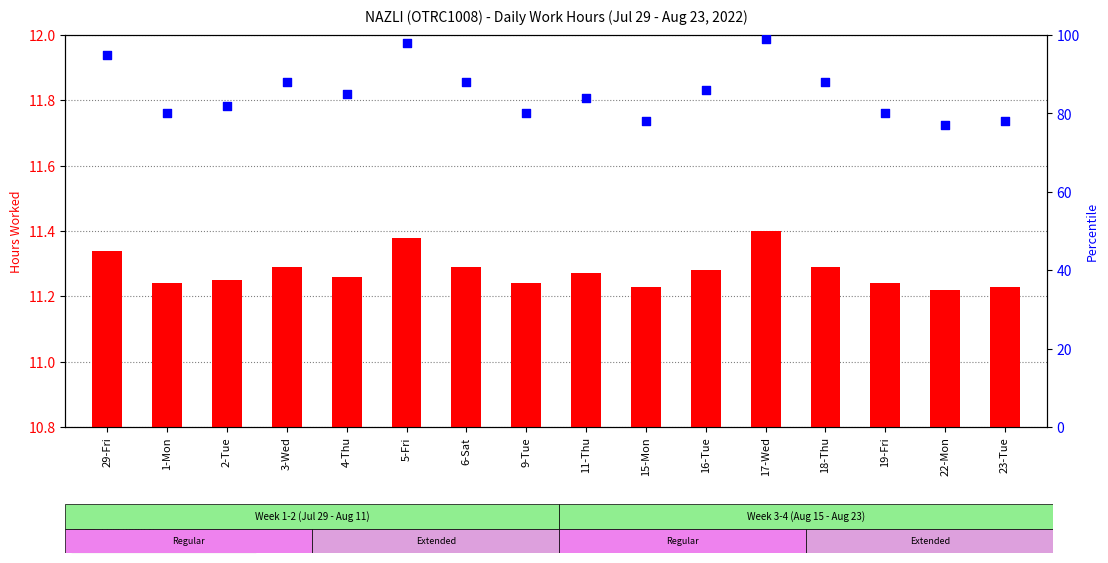

Which series has the largest total across all categories?

percentile rank within the sample